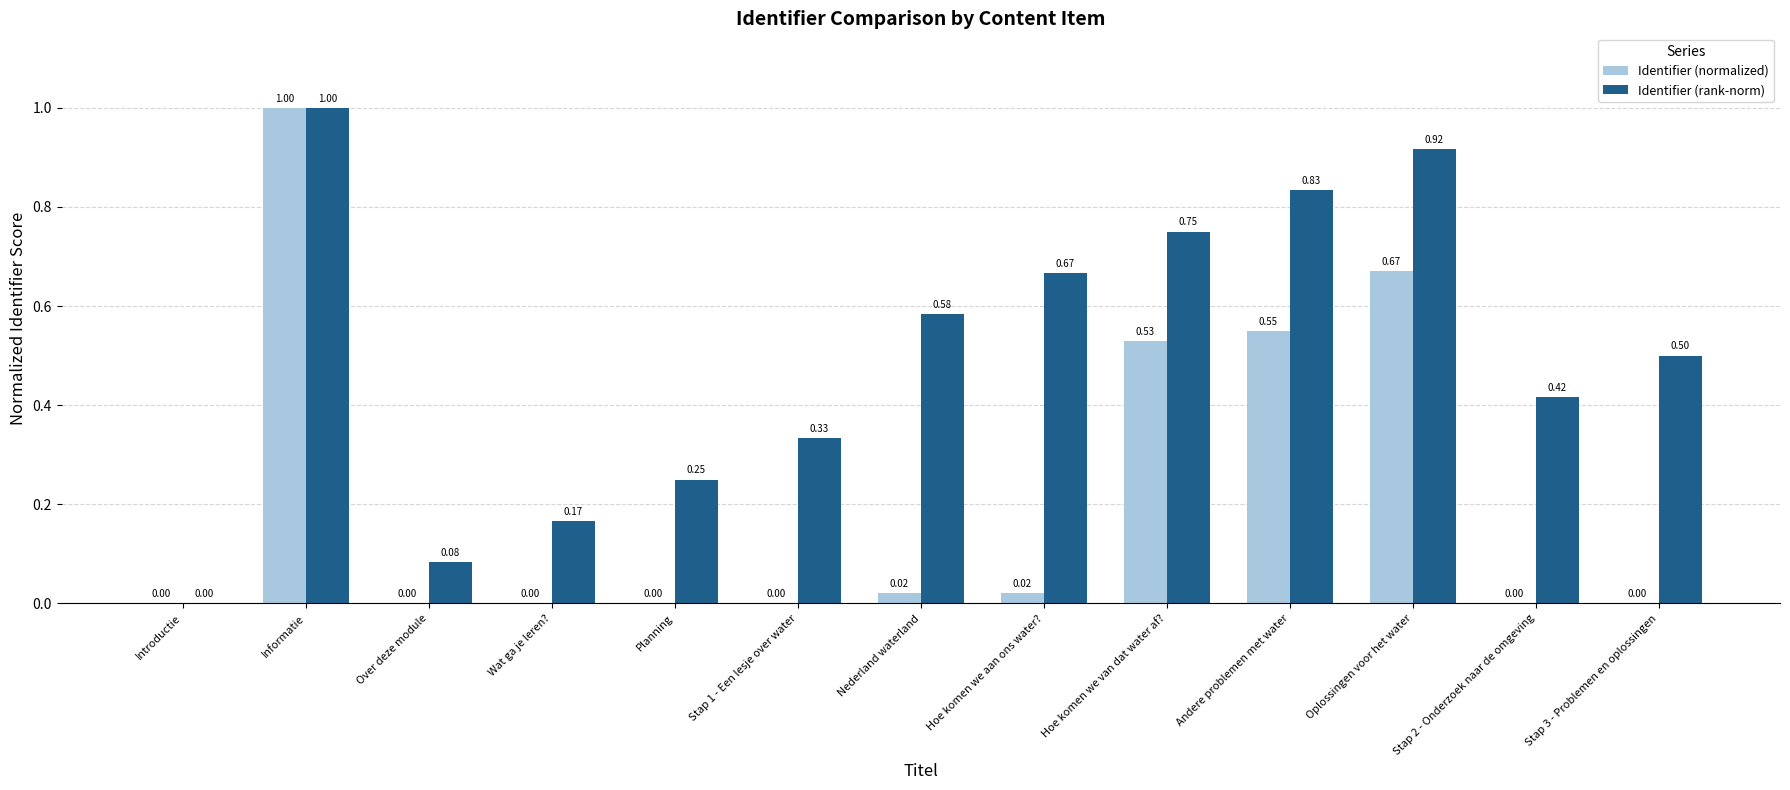

What is the sum of the Identifier (normalized) values at Nederland waterland and Informatie?

1.0